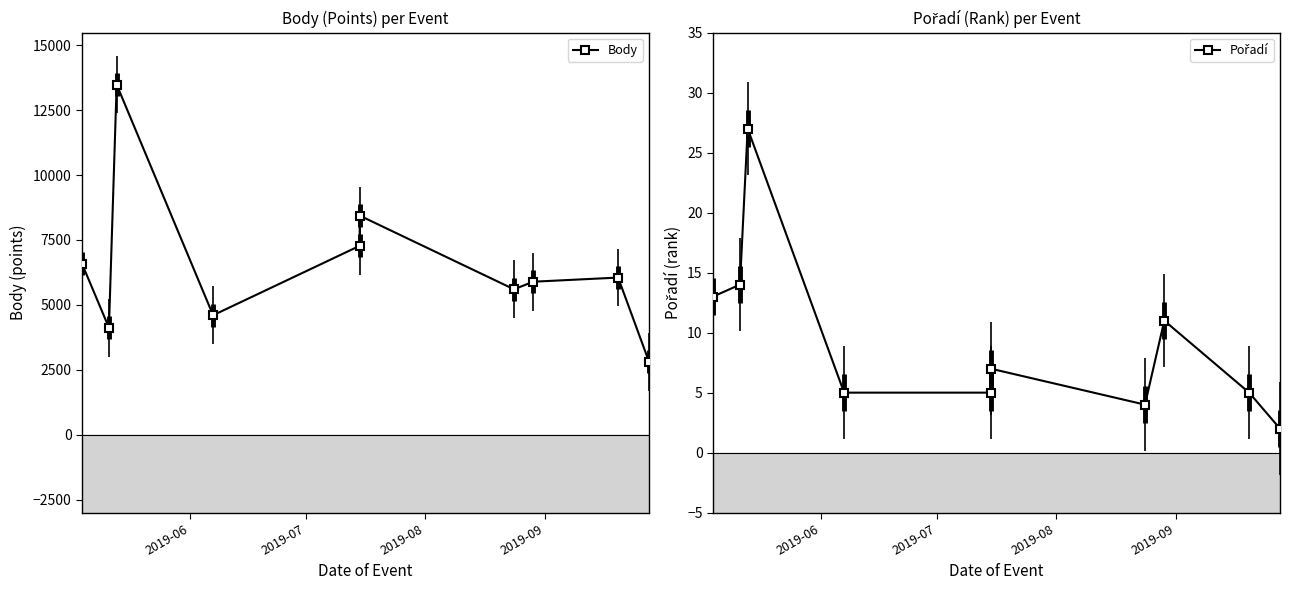

How many distinct data groups are displayed?

2